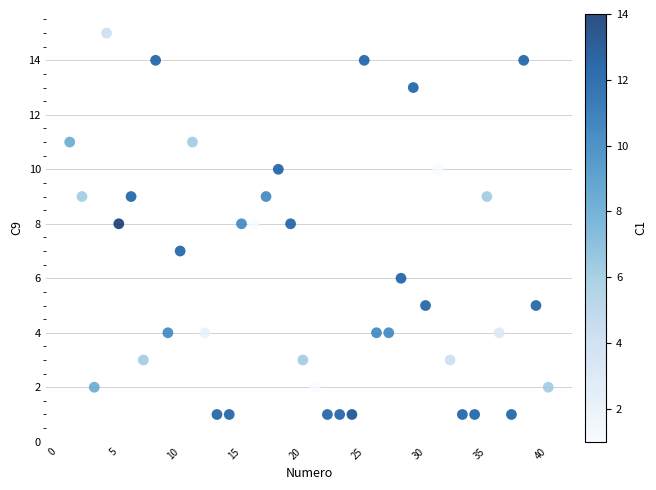

What is the range of X values (max minus min)?

39